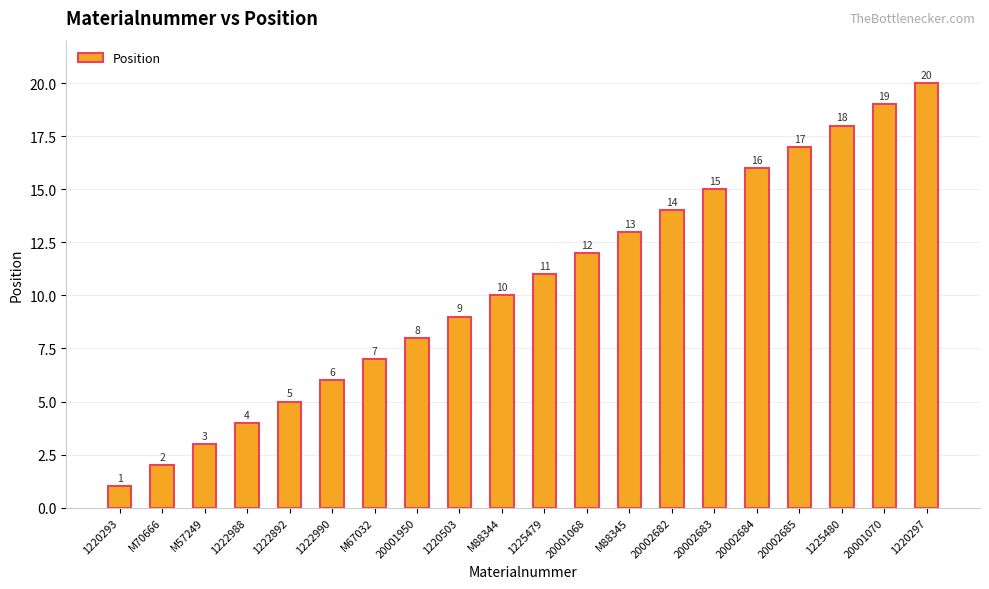

How many data points are less than 11?

10